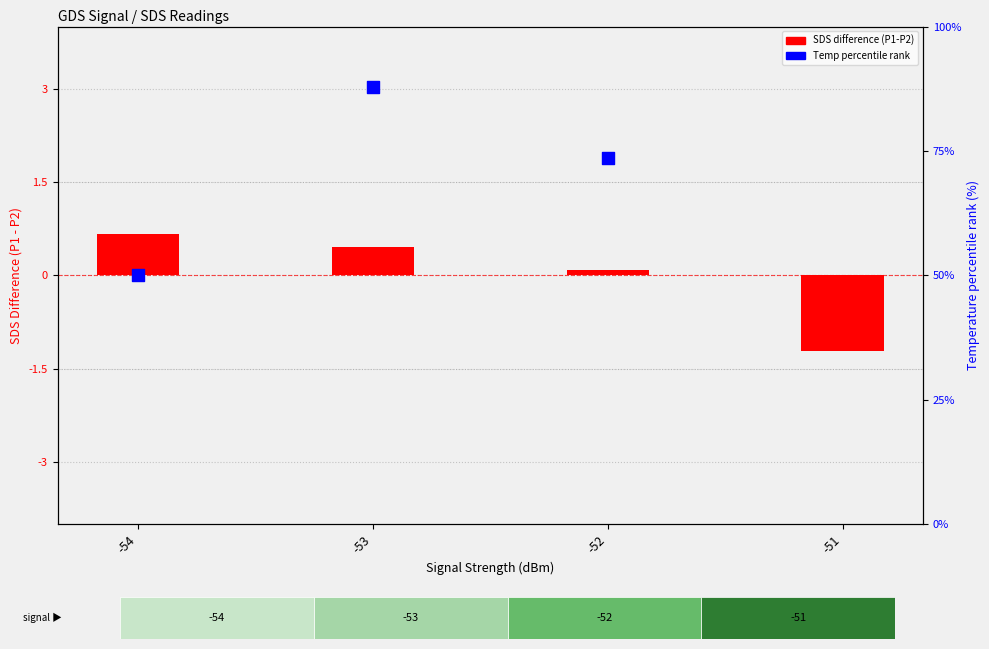

Which series has the largest Y range (max minus min)?

Temp percentile rank